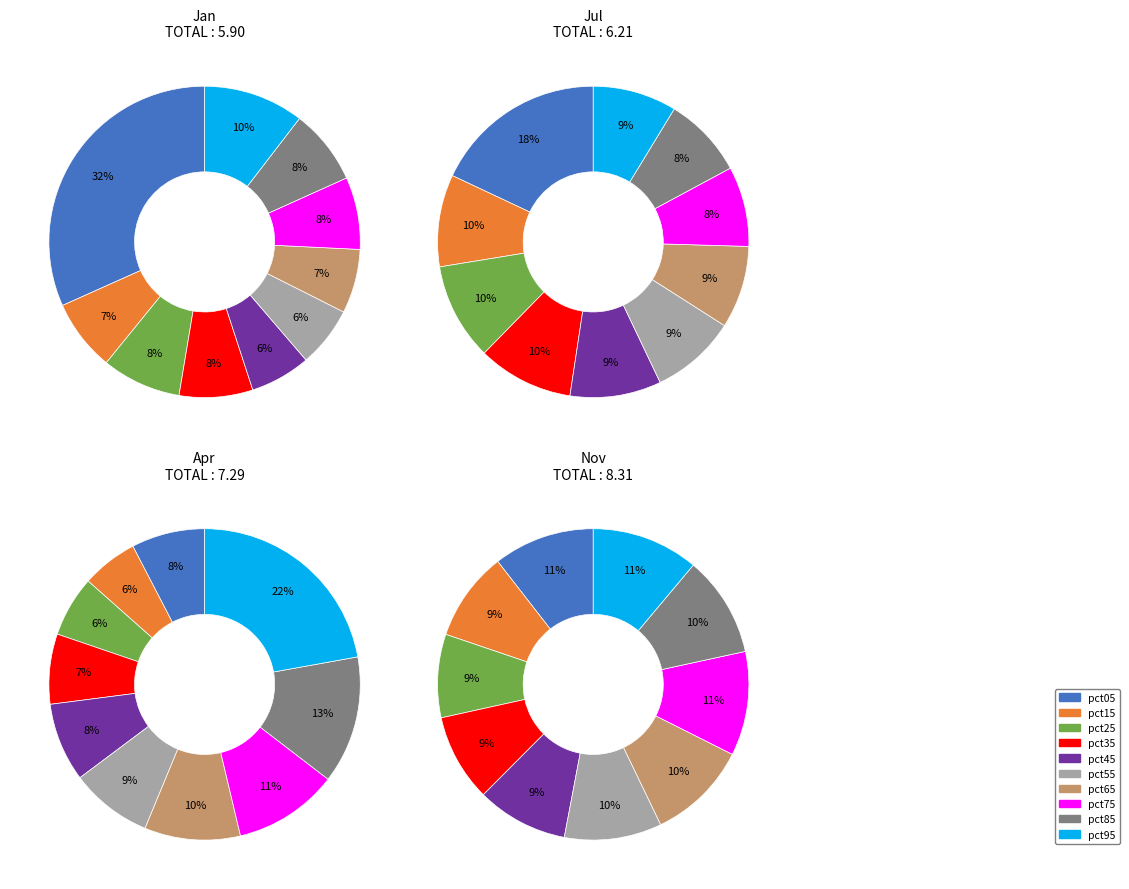

Is 5 the majority of the pie?

No